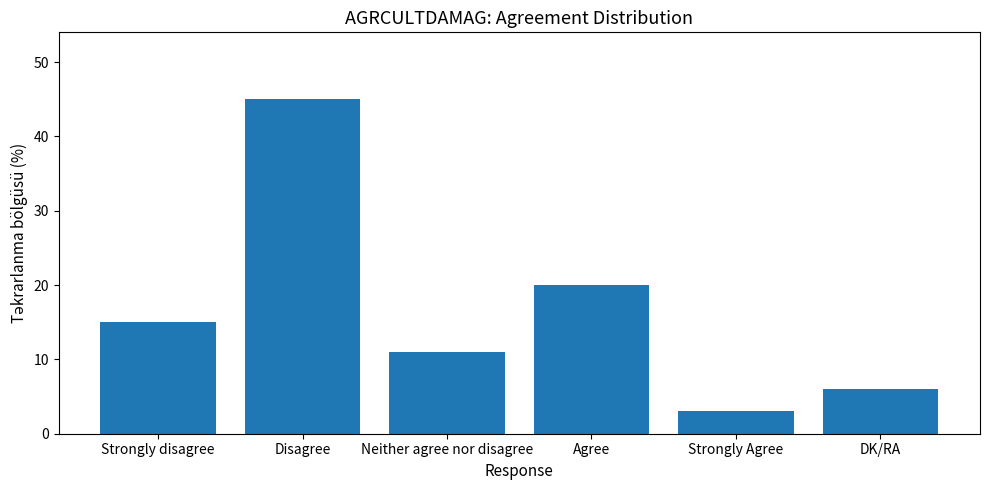

What is the difference between the values at Strongly disagree and Agree?

5